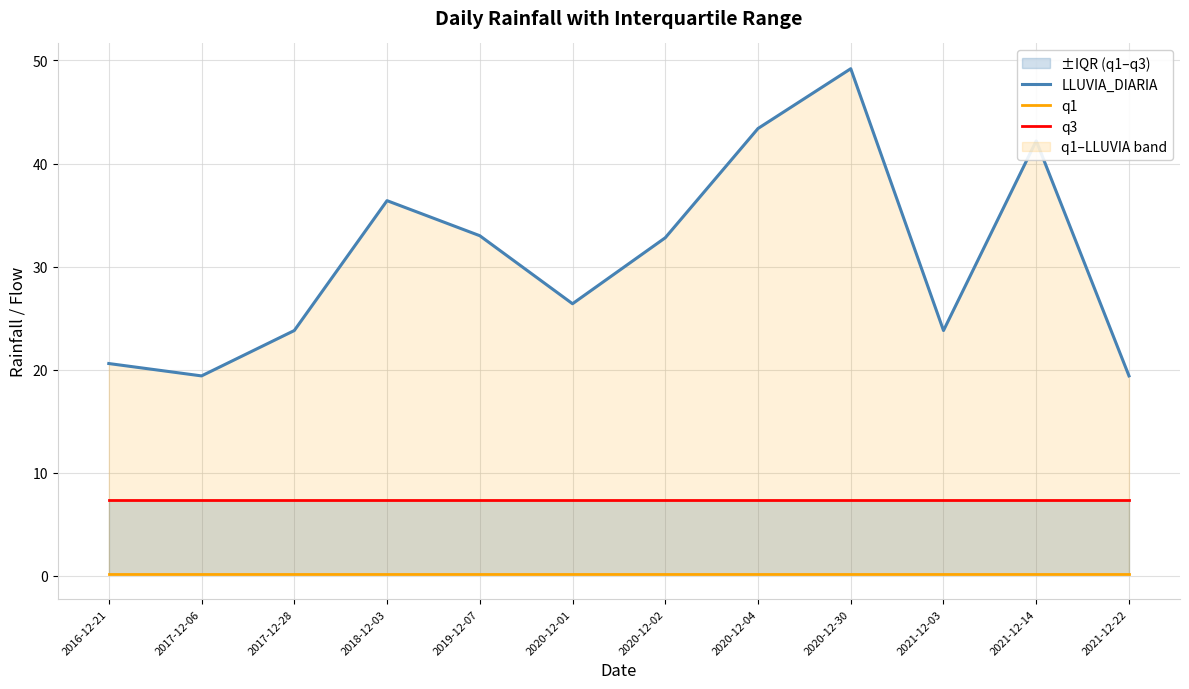

Read the LLUVIA_DIARIA value at 2021-12-22.

19.4